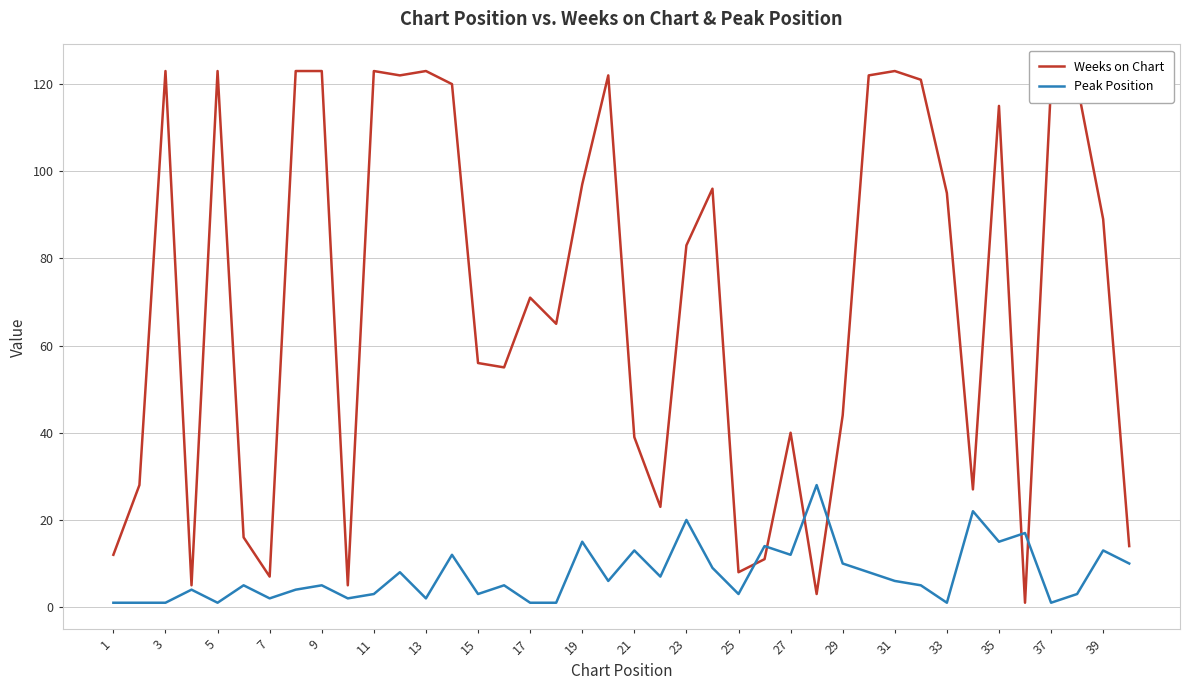

List the series in order of their overall mean, lowest first.

Peak Position, Weeks on Chart